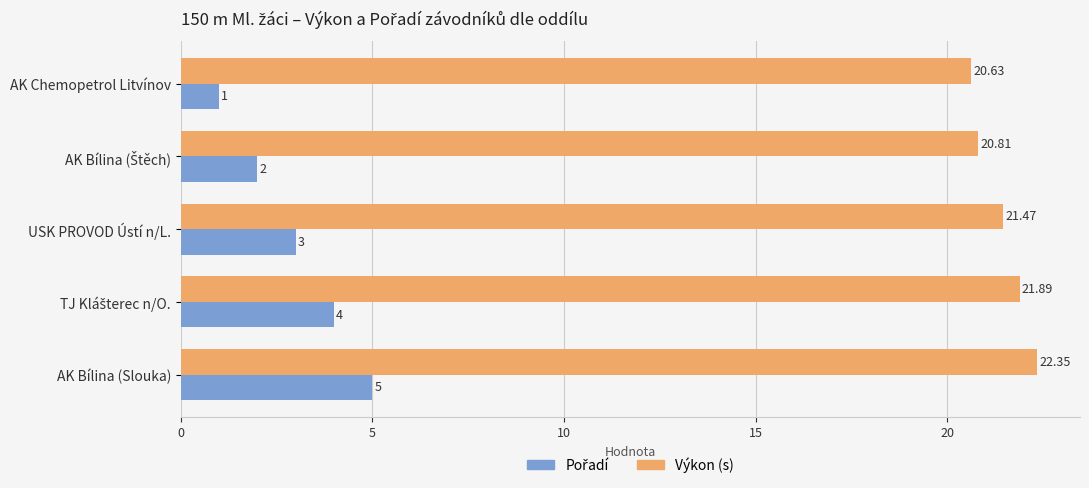

At which label does Výkon (s) reach its minimum?

AK Chemopetrol Litvínov